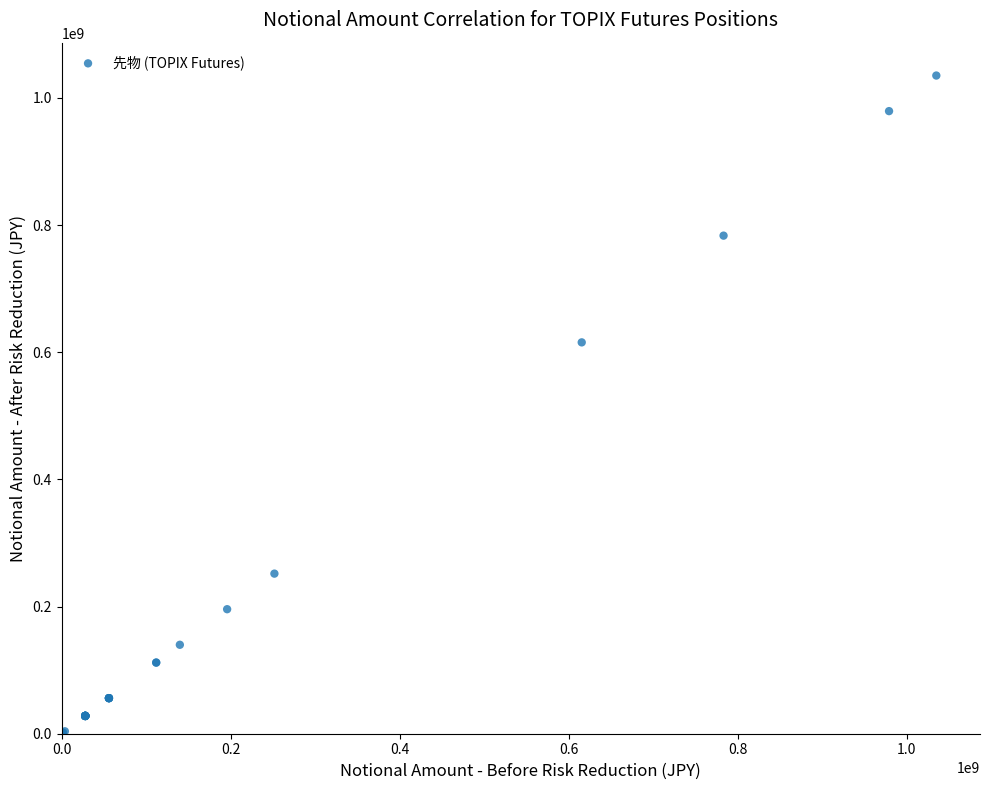

What Y value in the scatter plot is closest to 518158325?

615450000.0